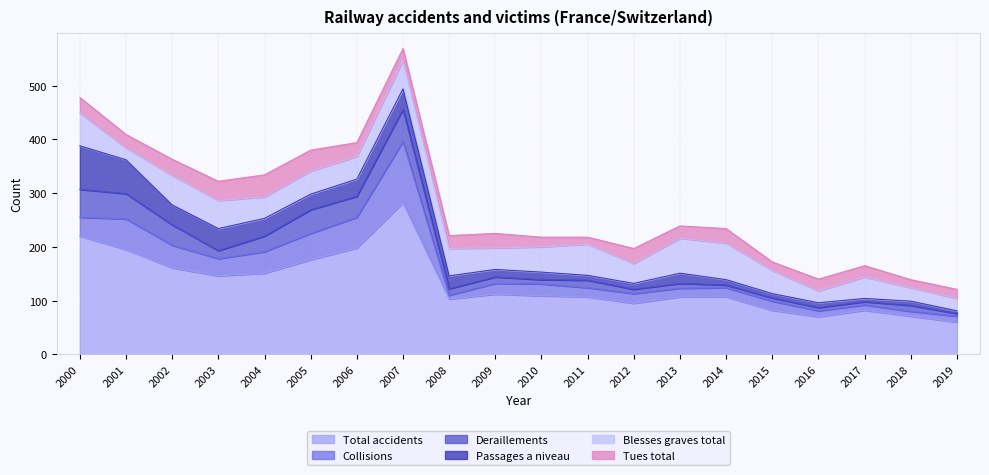

Between which two adjacent categories do Passages a niveau and Collisions first intersect?

2001 and 2002